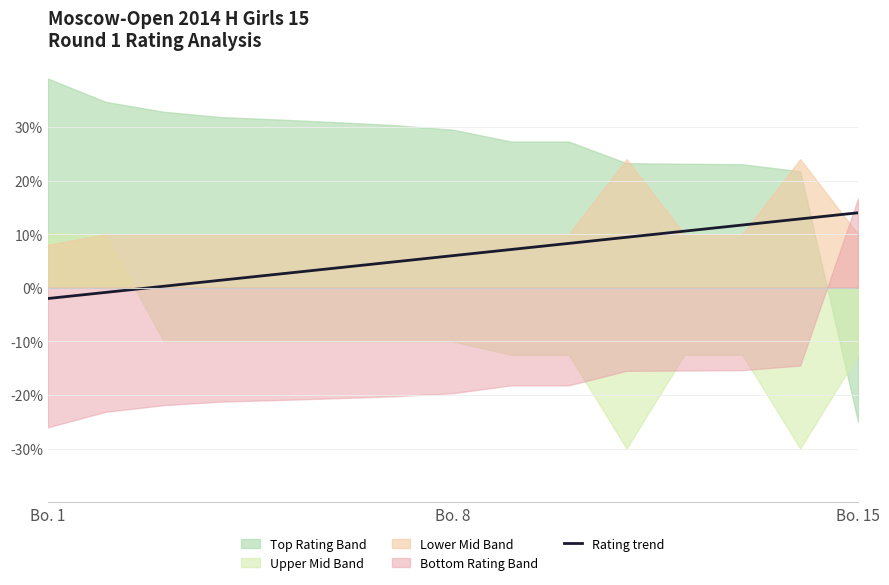

What is the maximum value for Rating trend?

14.0